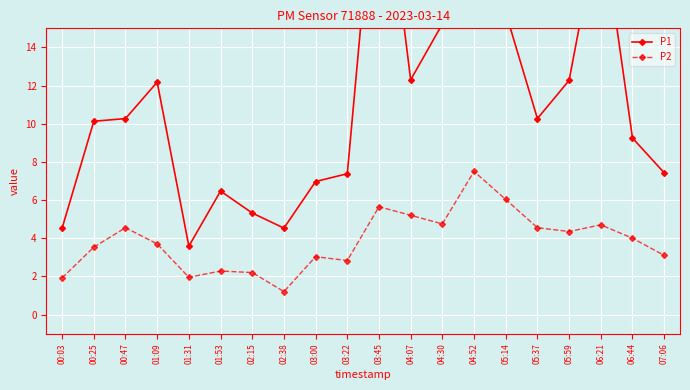

How many data points in P2 are less than 4?

10